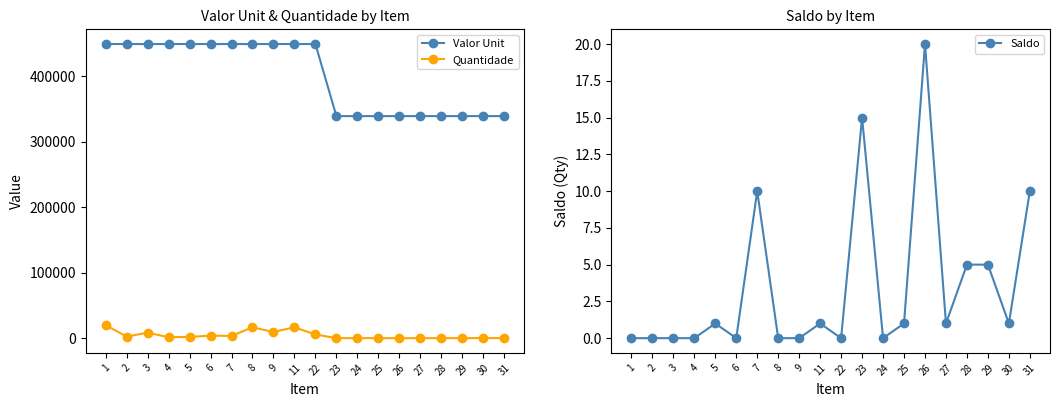

True or false: Valor Unit and Quantidade intersect in this chart.

False